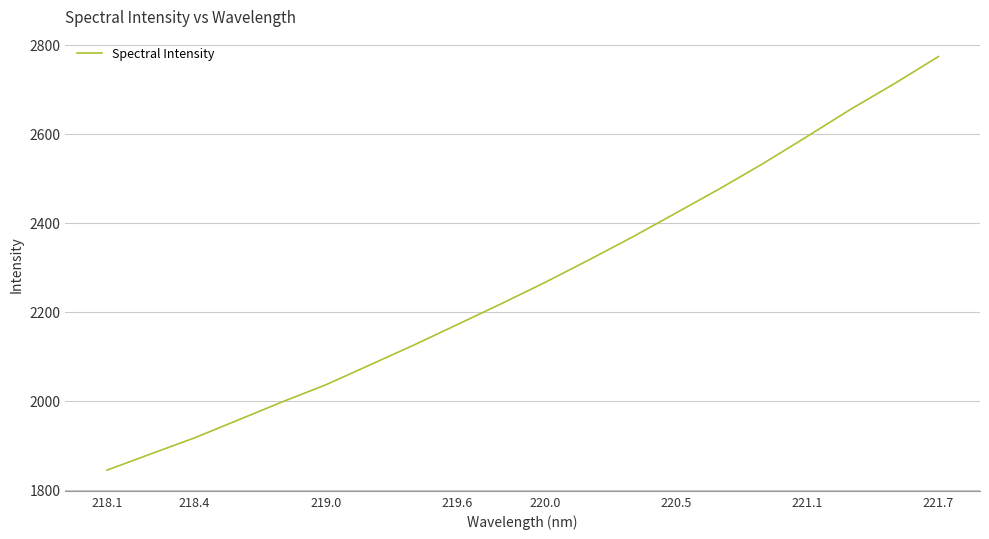

What is the greatest value displayed?

2773.9